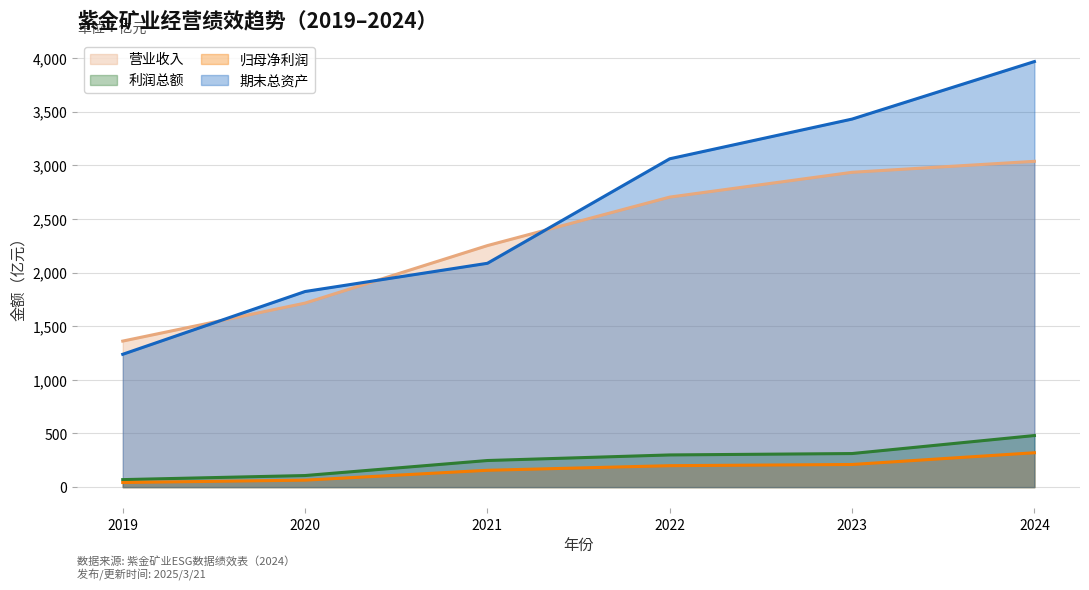

What is the value of the 利润总额 point at the 6th from the left?

480.8